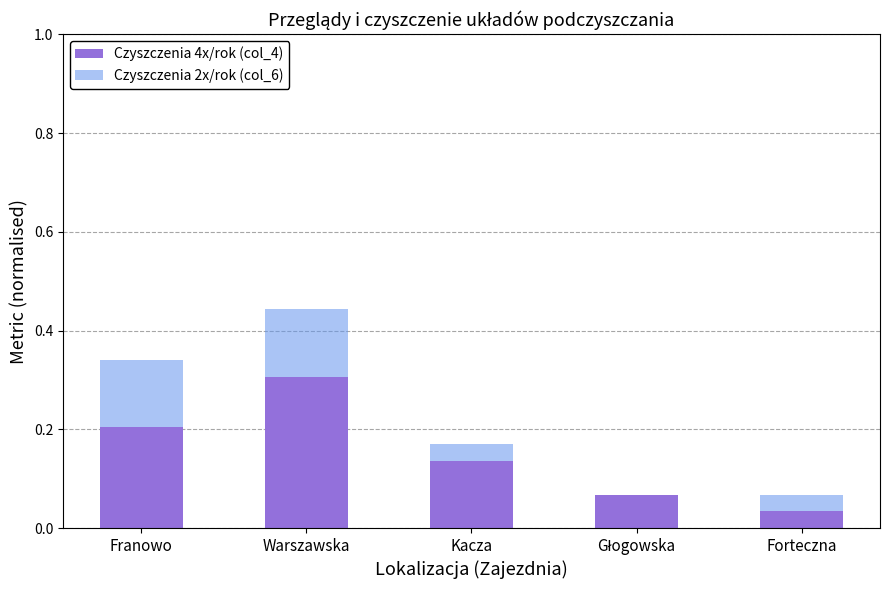

At which label does Czyszczenia 4x/rok (col_4) reach its peak?

Warszawska